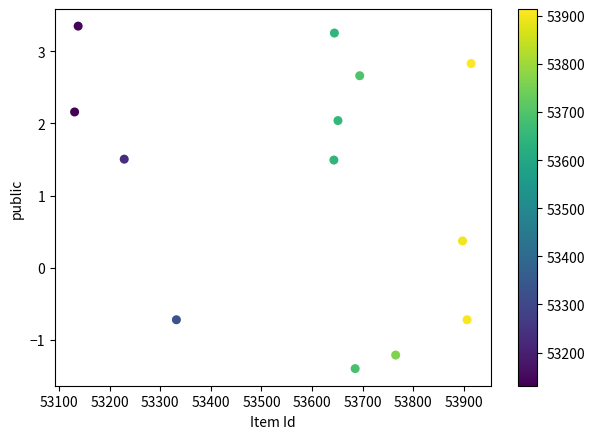

What Y value in the scatter plot is closest to 0?

0.4